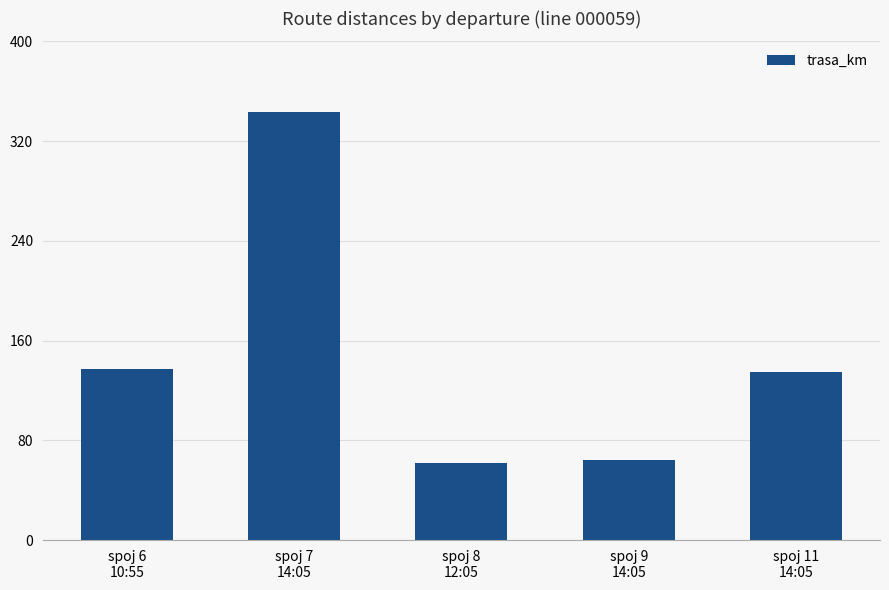

What is the greatest value displayed?

343